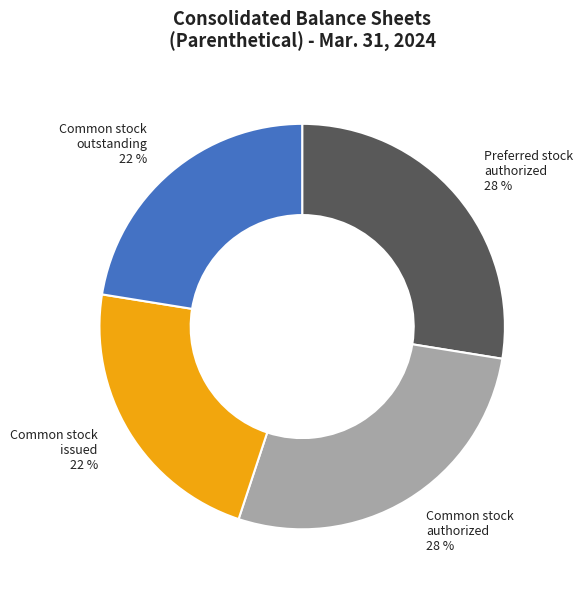

True or false: Common stock outstanding accounts for 36% of the total.

False